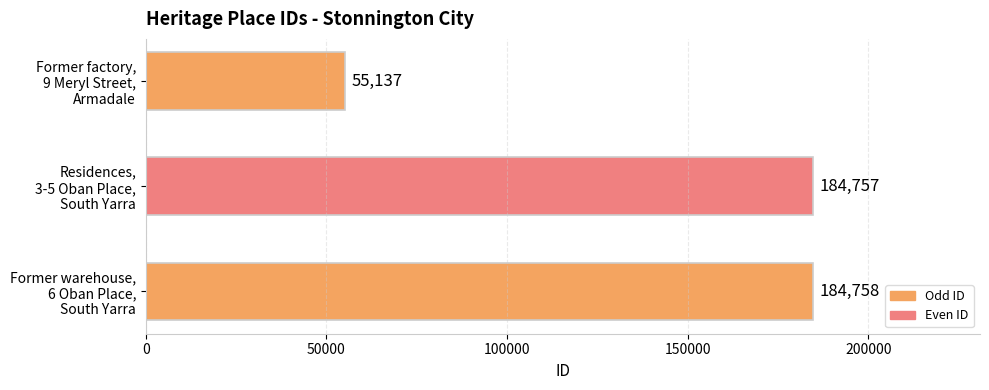

What is the sum of all values?

424652